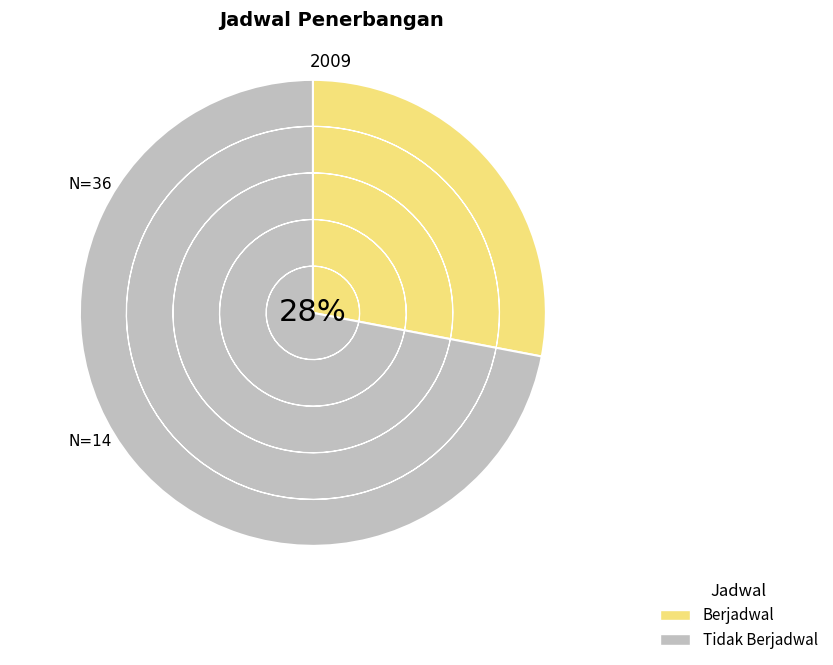

What percentage do Tidak Berjadwal and Berjadwal together represent?

100.0%